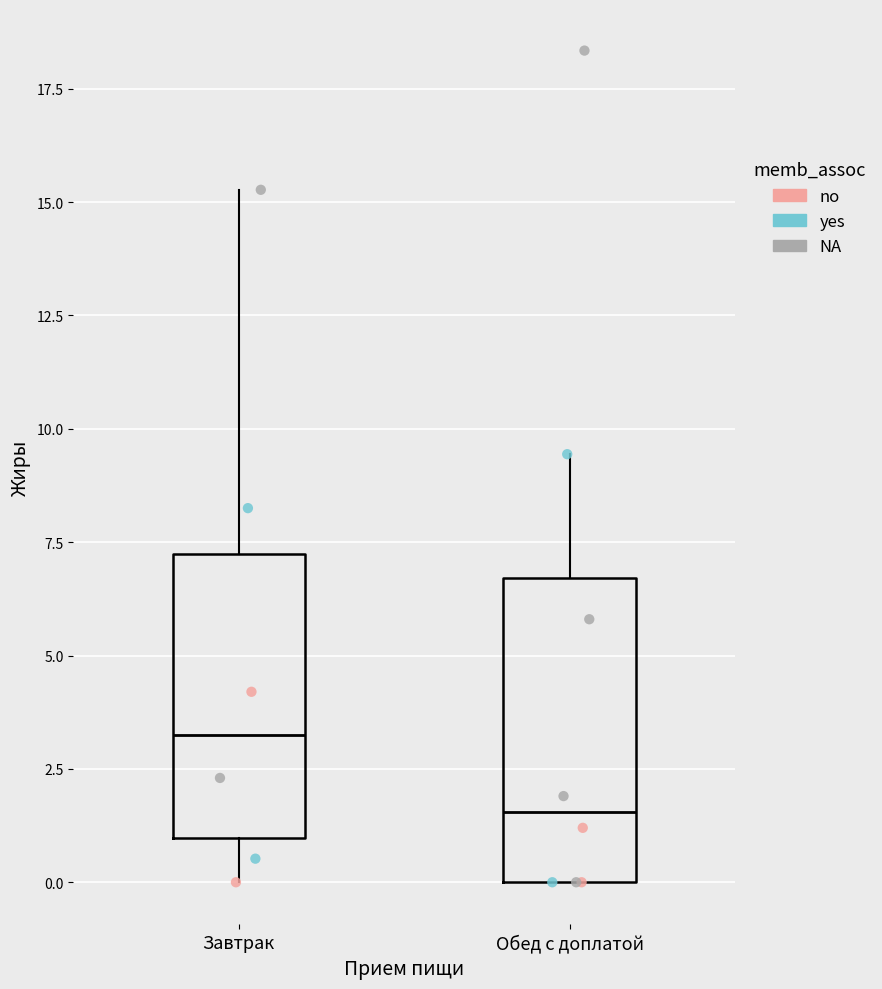

Which box's median line is the lowest?

Обед с доплатой